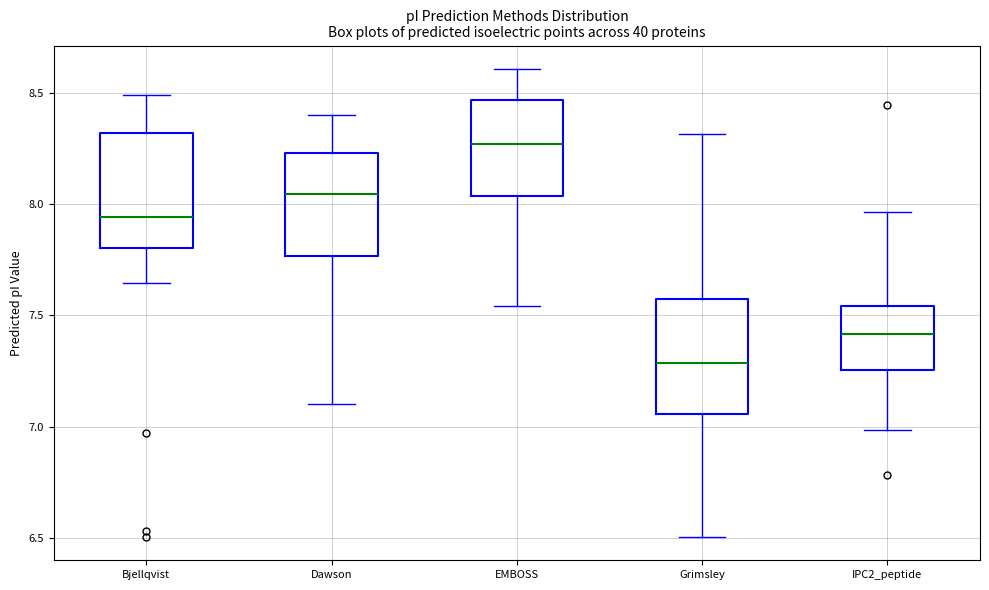

Which box's median line is the lowest?

Grimsley